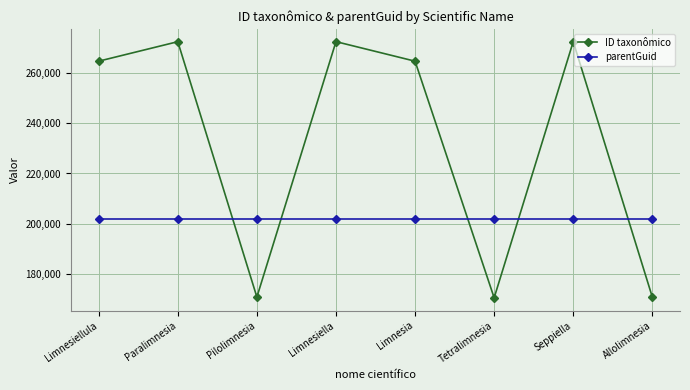

List the series in order of their overall mean, highest first.

ID taxonômico, parentGuid